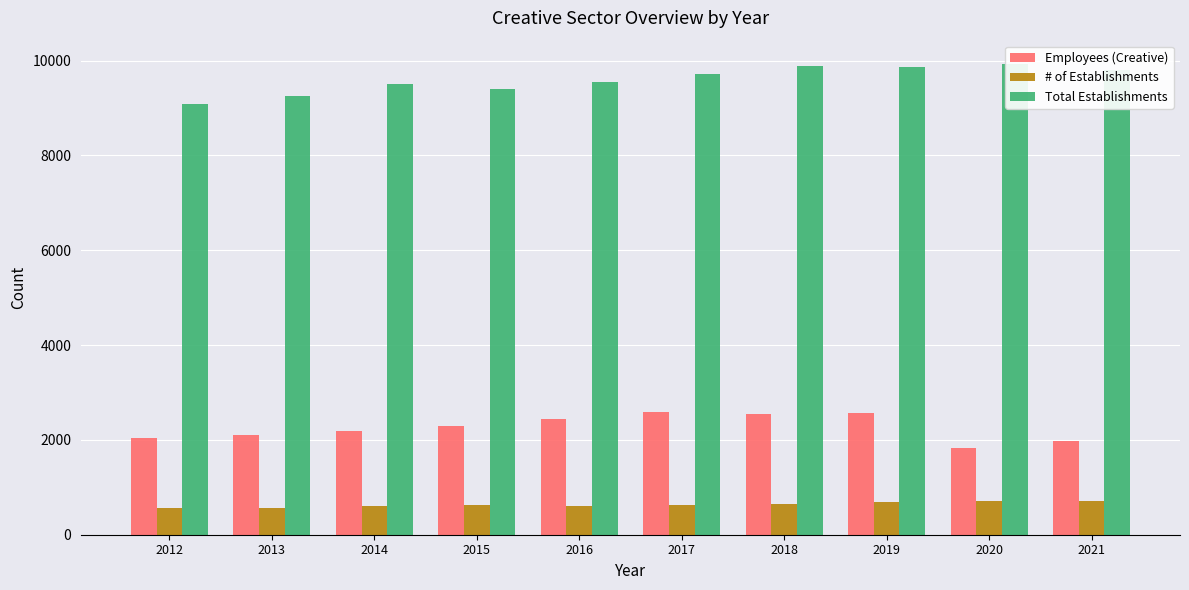

Where is Employees (Creative) nearest to the value 2213?

2014